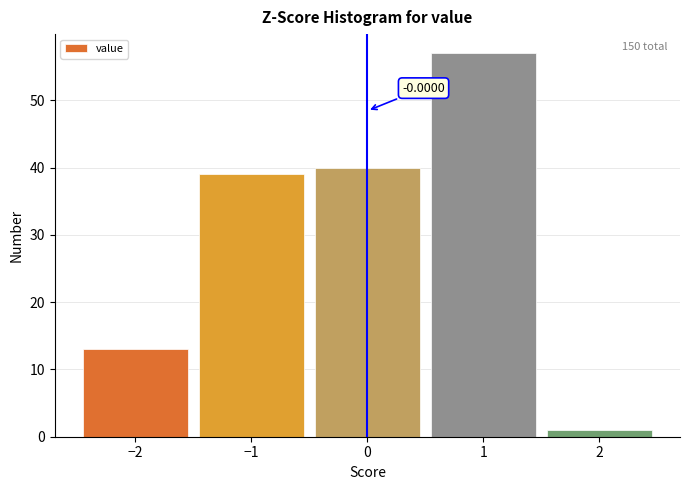

Over which range of the x-axis is the bar tallest?

0.5 to 1.5